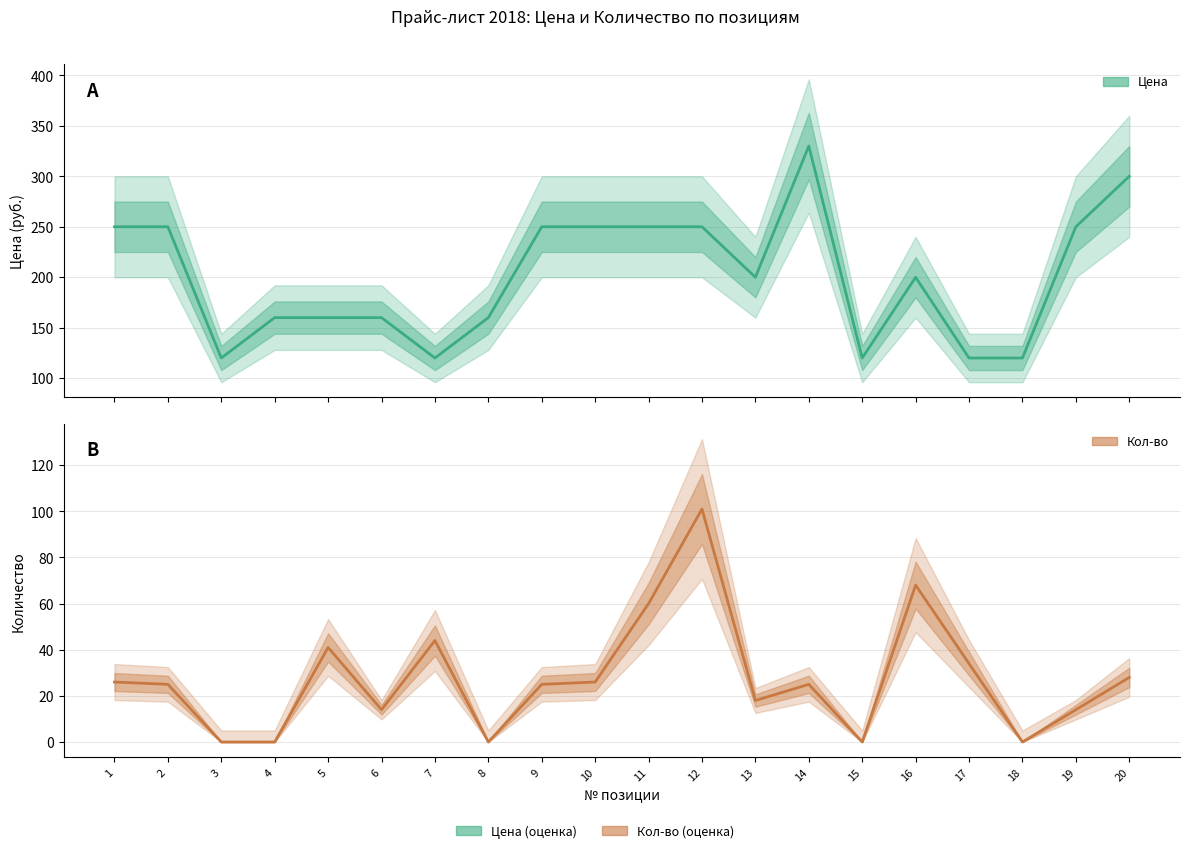

How many lines are shown in the chart?

2